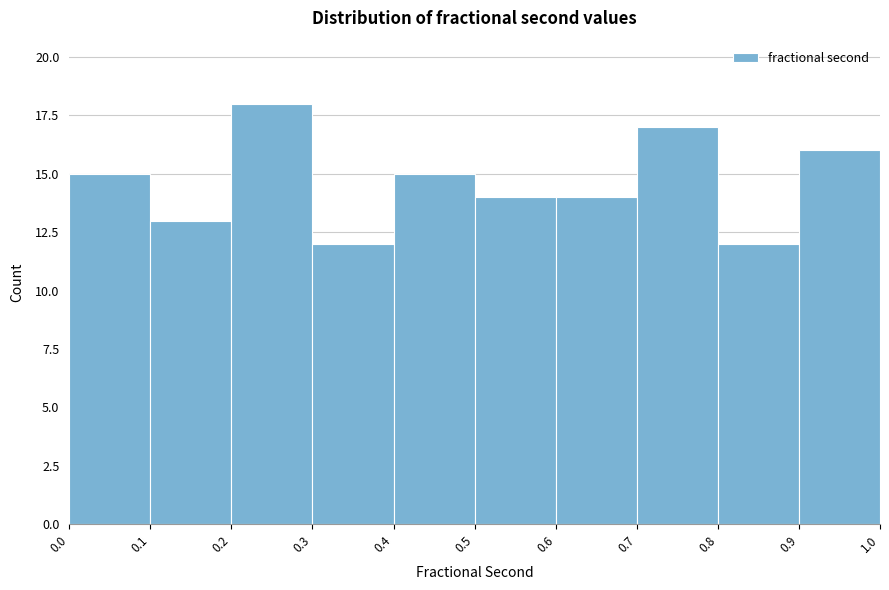

Reading left to right, transcribe this chart: for each bar, give the range it covers on the x-axis and its height. The values are not printed on the chart, so give them approximately, as read against the axis.

0.0 to 0.1: 15
0.1 to 0.2: 13
0.2 to 0.3: 18
0.3 to 0.4: 12
0.4 to 0.5: 15
0.5 to 0.6: 14
0.6 to 0.7: 14
0.7 to 0.8: 17
0.8 to 0.9: 12
0.9 to 1.0: 16